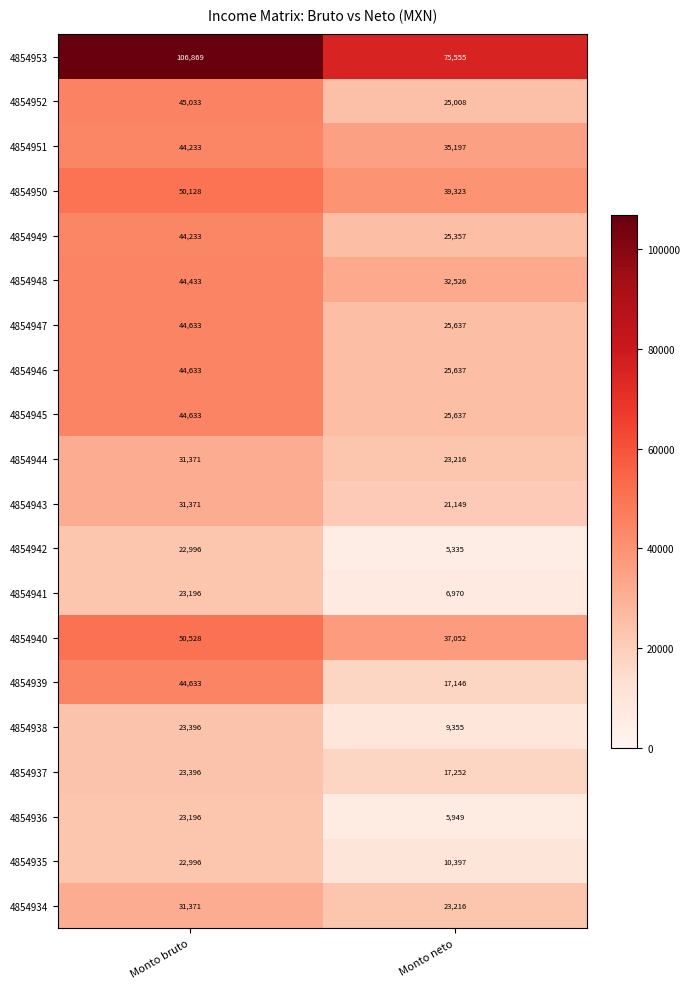

Which category has the lowest value across all series?

Monto neto